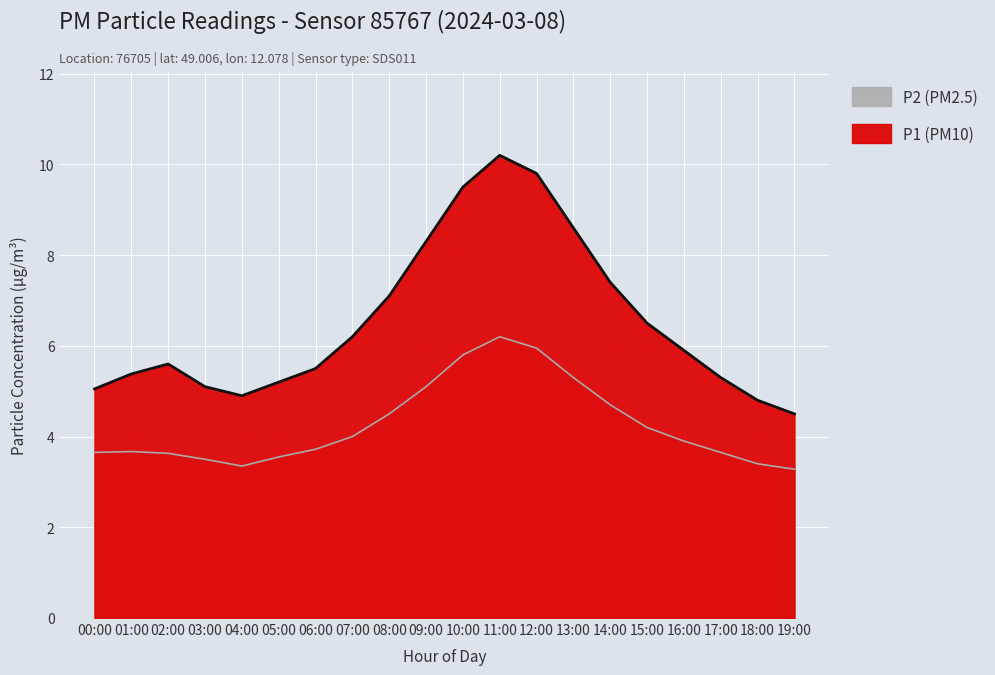

What is the average value of the P2 series?

4.3